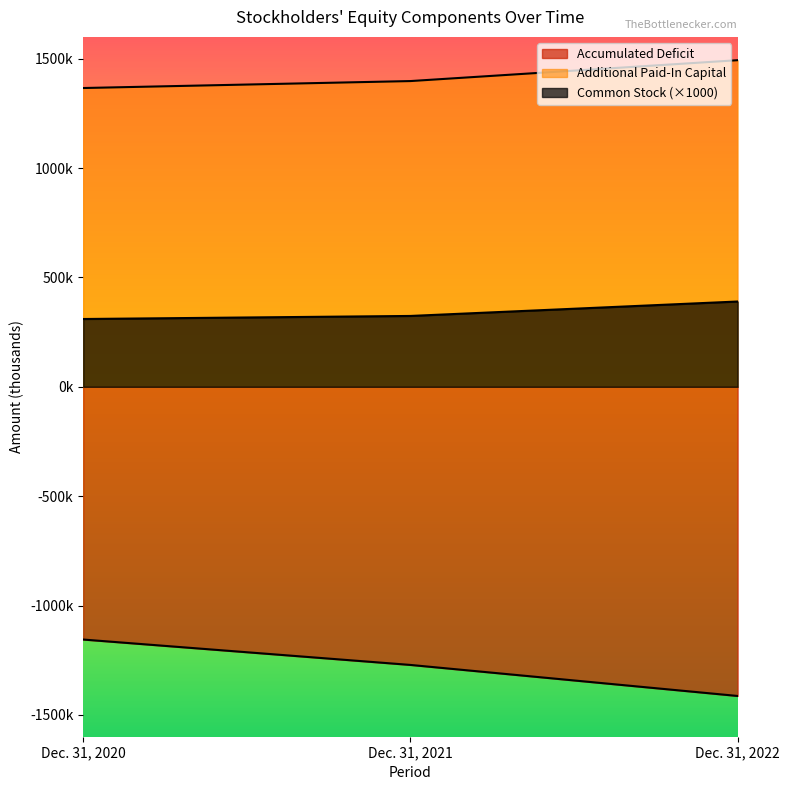

At Dec. 31, 2020, list the series in order from smallest to largest.

Accumulated Deficit, Common Stock, Additional Paid-In Capital